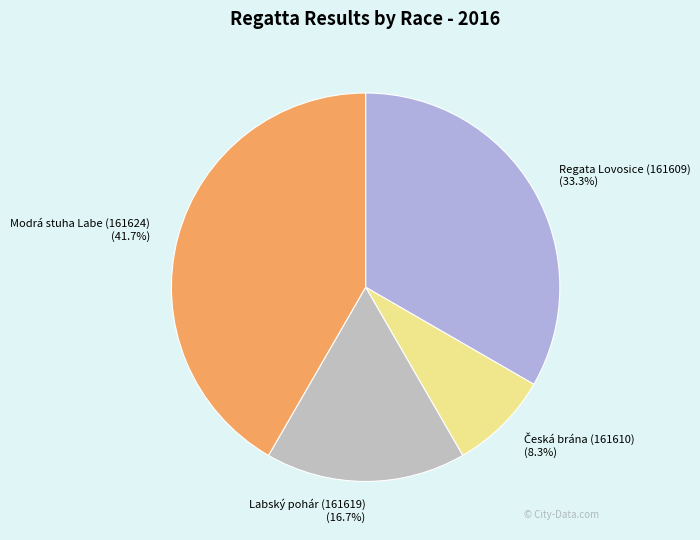

What is the largest slice in the pie chart?

Modrá stuha Labe (161624)